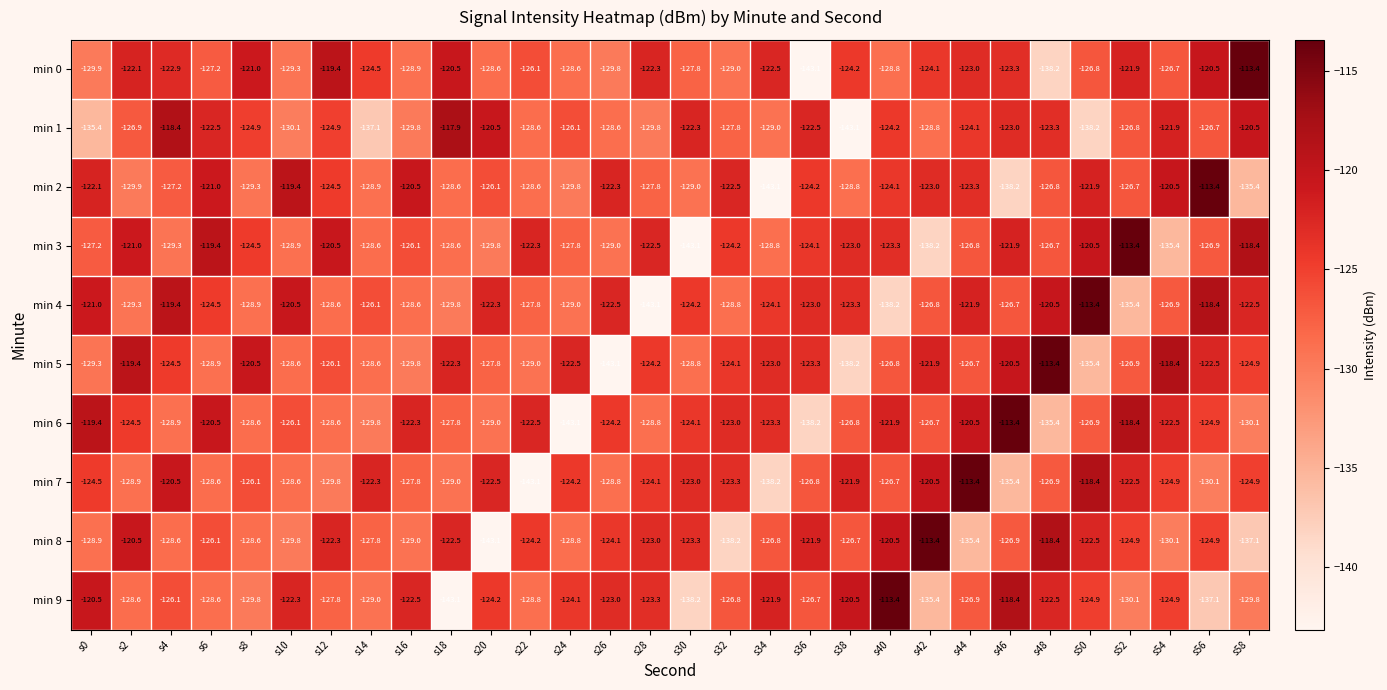

Which series changed the most between s42 and s54?

min 8